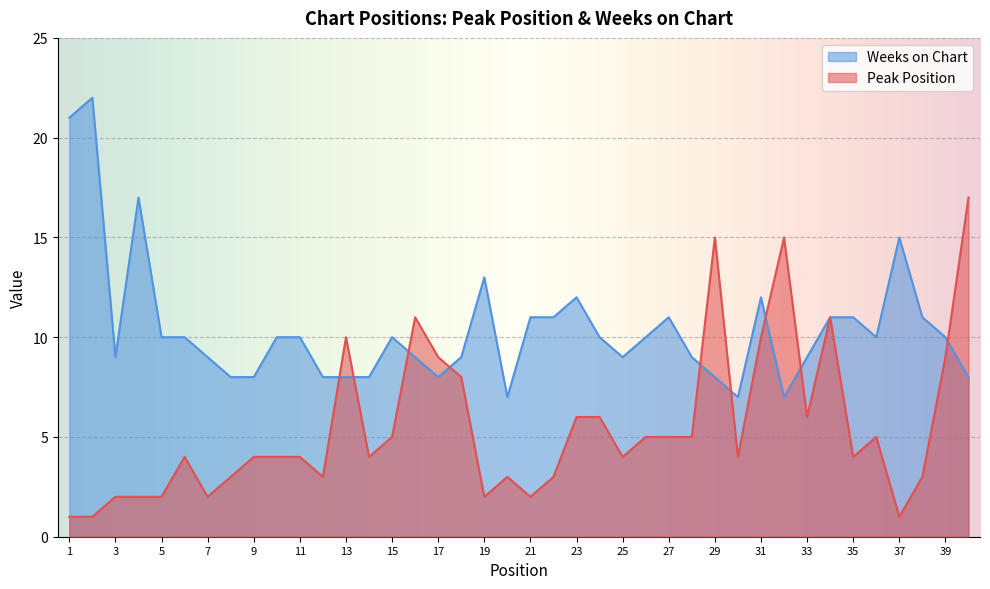

What is the minimum value for Weeks on Chart?

7